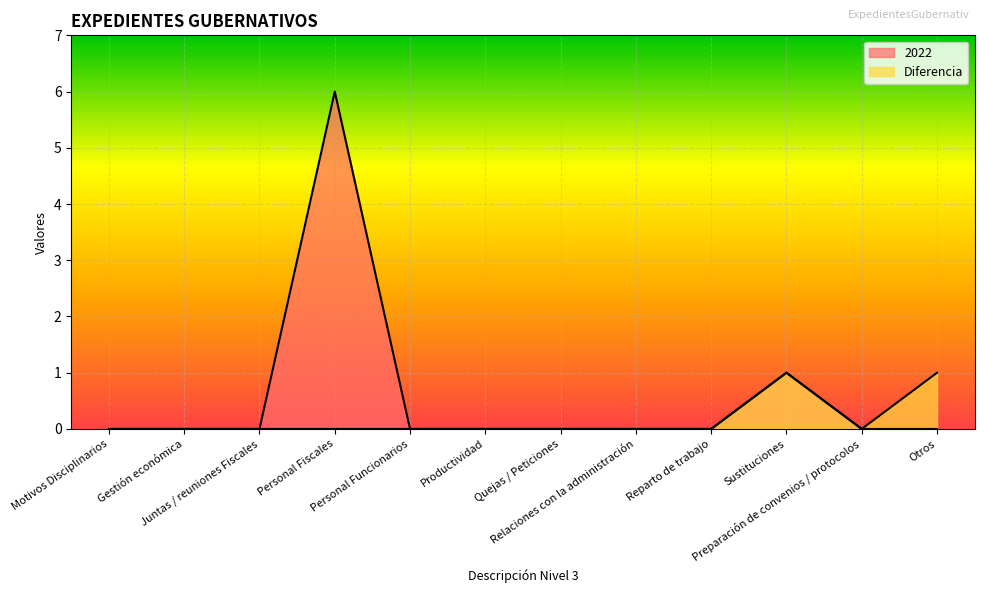

True or false: 2022 and Diferencia intersect in this chart.

False